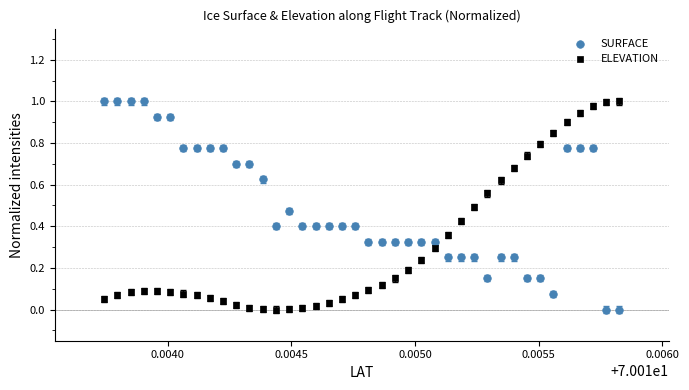

Count the number of points in this scatter plot.

80